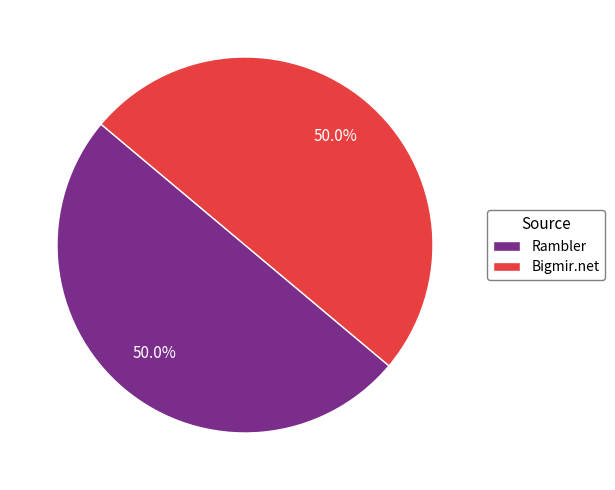

What is the ratio of the value at Bigmir.net to the value at Rambler?

1.0